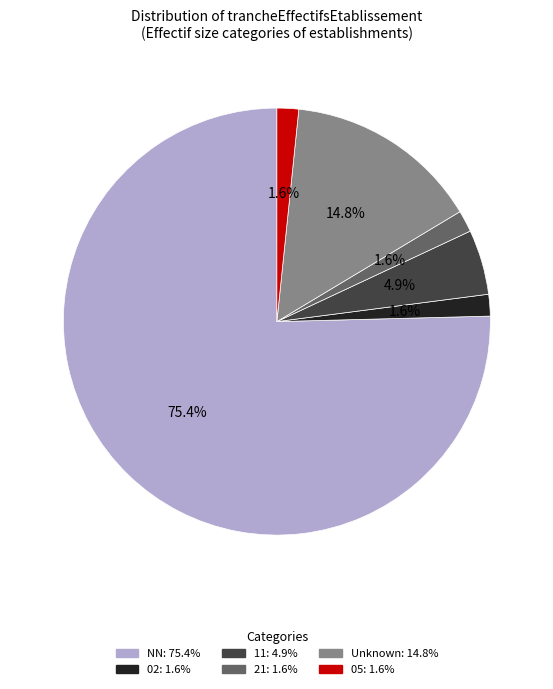

Is there a majority slice in this chart?

Yes